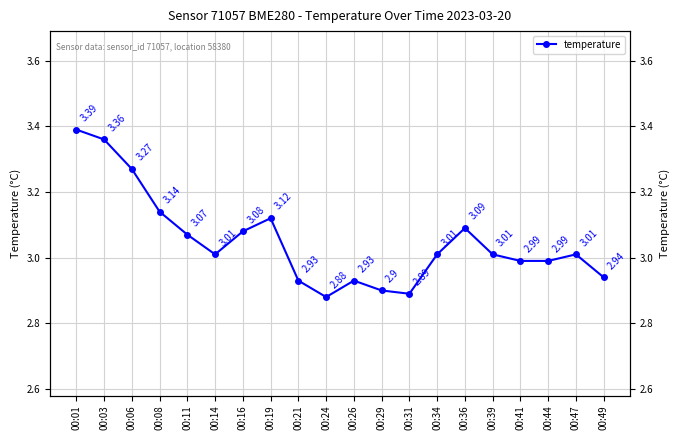

How many values exceed 3?

12